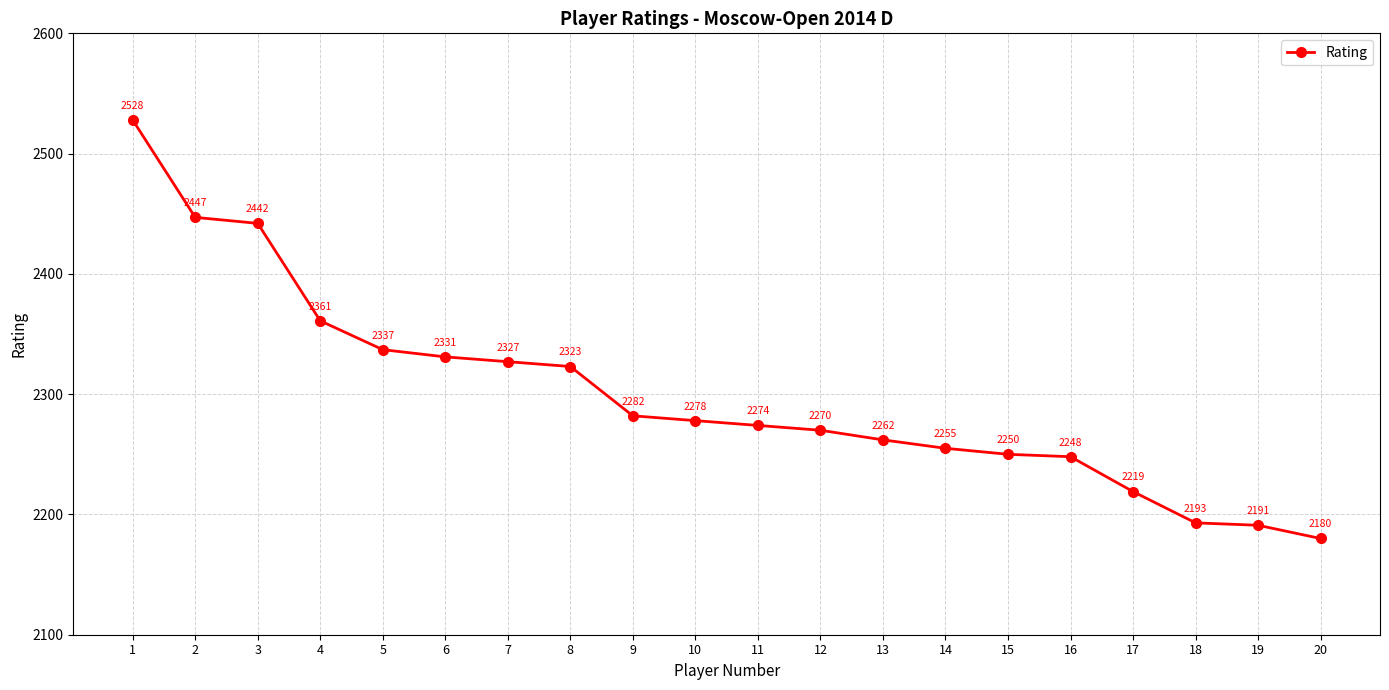

At which category does the chart reach its peak across all series?

1